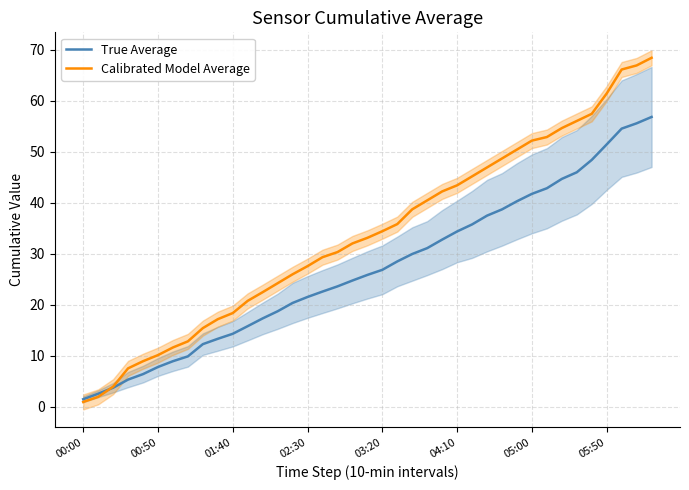

Rank the series at 19 from highest to lowest value.

Calibrated Model Average, True Average